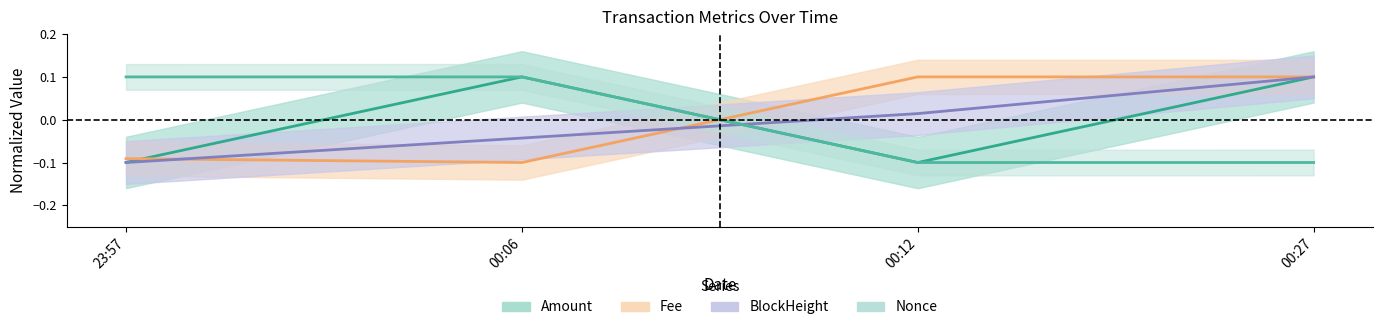

At which category does Nonce reach its first local valley?

00:12